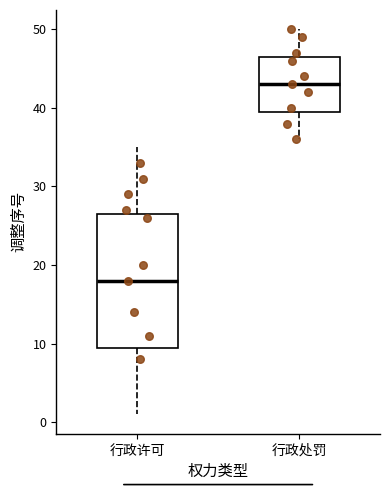

Reading left to right, transcribe this box plot: for each box, give where its median line is, the range the box spans, and where its two whiskers end, as read against the y-axis. The values are not printed on the chart, so give them approximately, as read against the axis.

行政许可: median 18, box 10 to 27, whiskers 1 to 35
行政处罚: median 43, box 40 to 47, whiskers 36 to 50